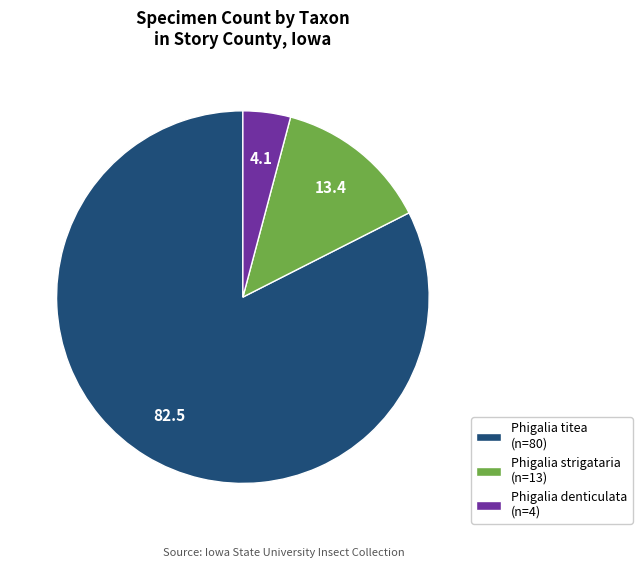

Which slice represents more than half of the pie?

Phigalia titea (n=80)